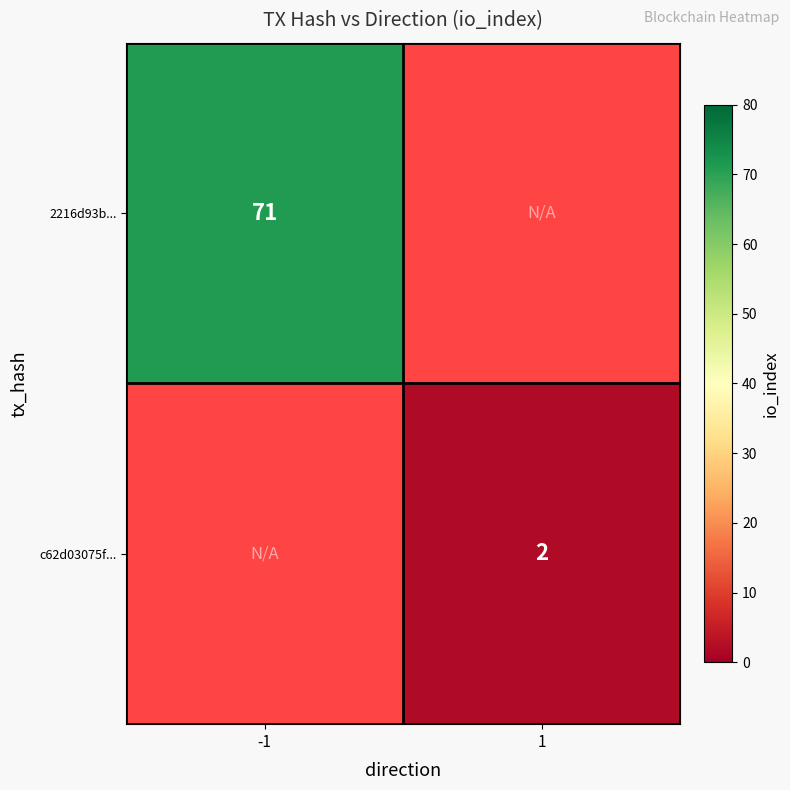

True or false: c62d03075f... has a value of 2 at 1.

True